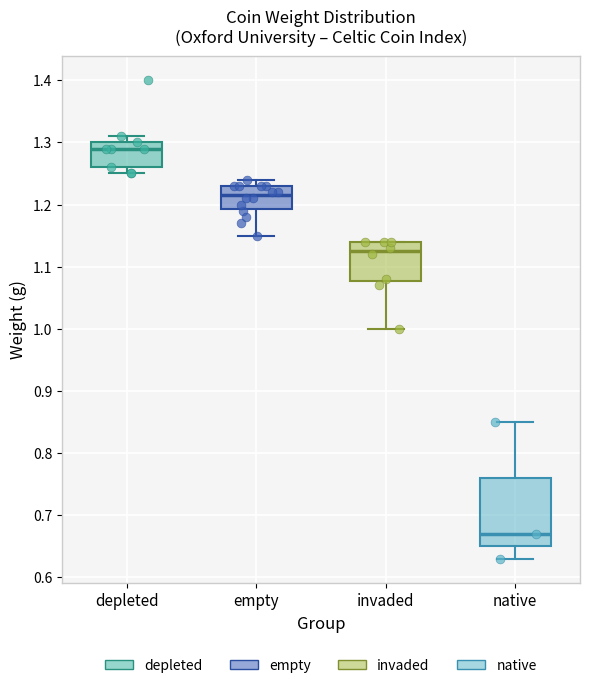

Which box's median line is the lowest?

native